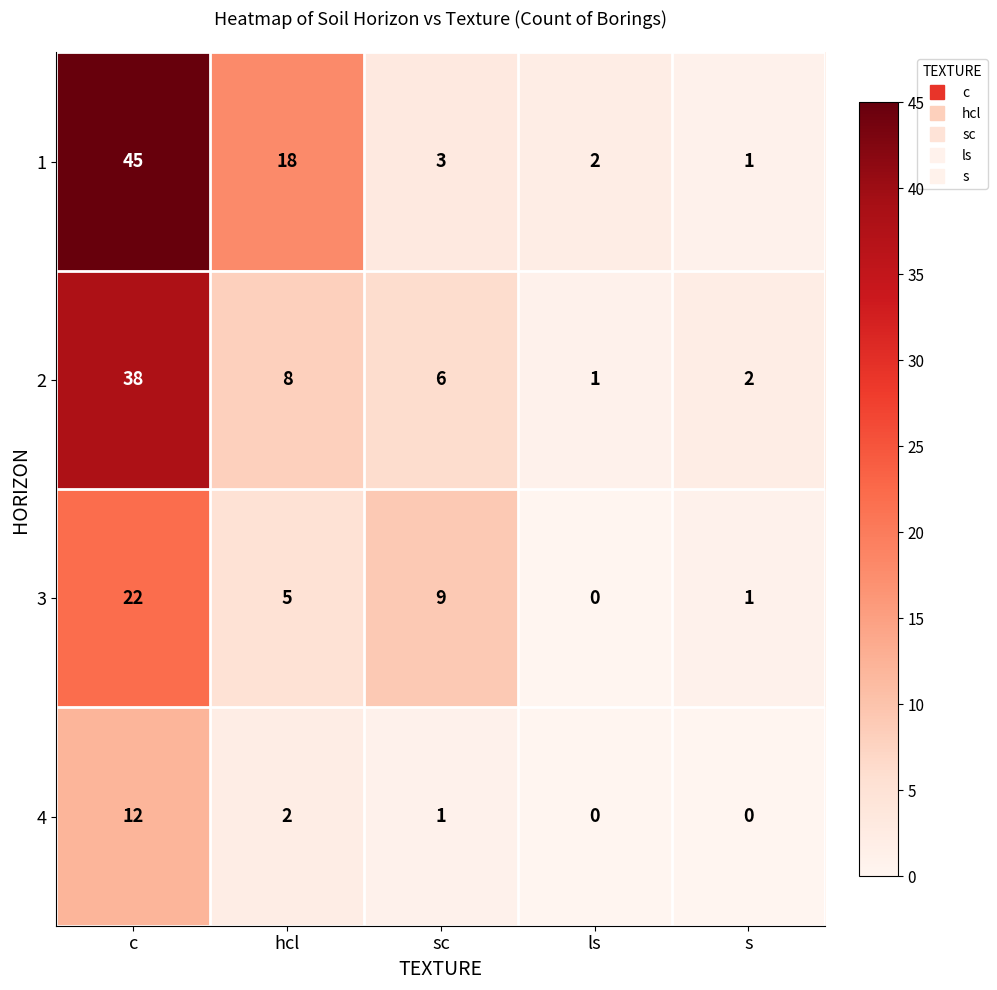

What is the total value across all series at ls?

3